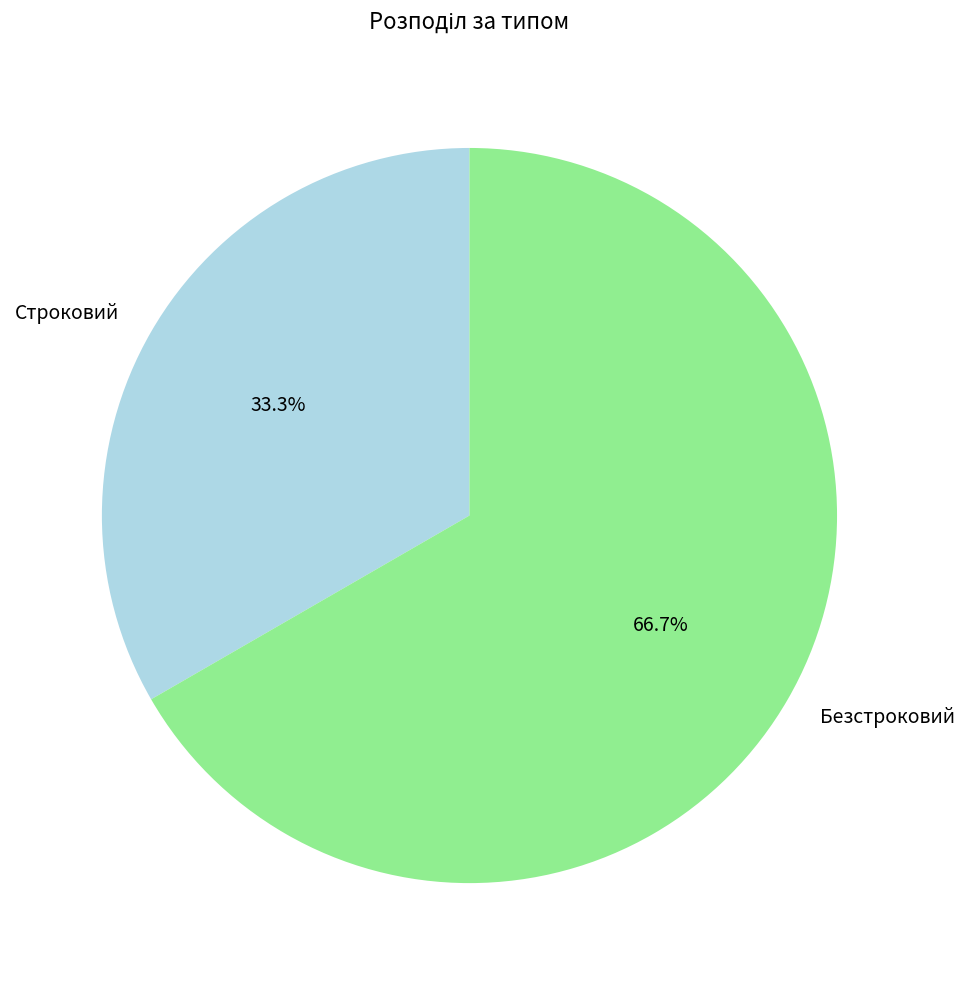

To the nearest percent, what is the difference between the Строковий and Безстроковий slice percentages?

33%